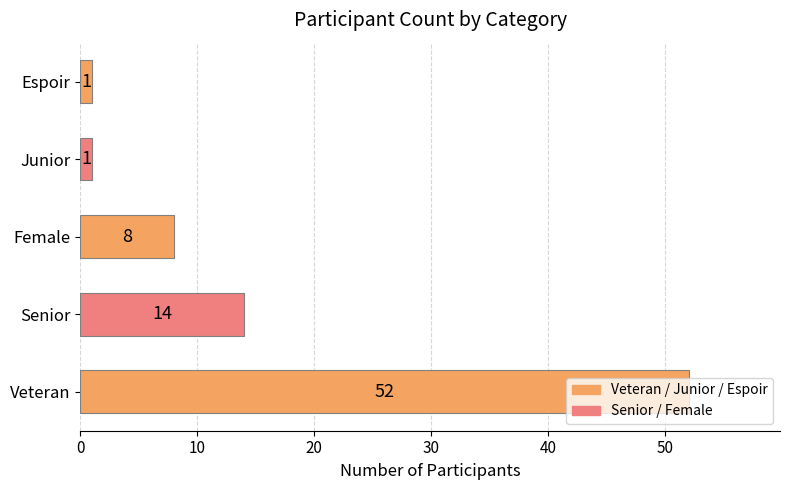

What is the sum of the values at Female and Senior?

22